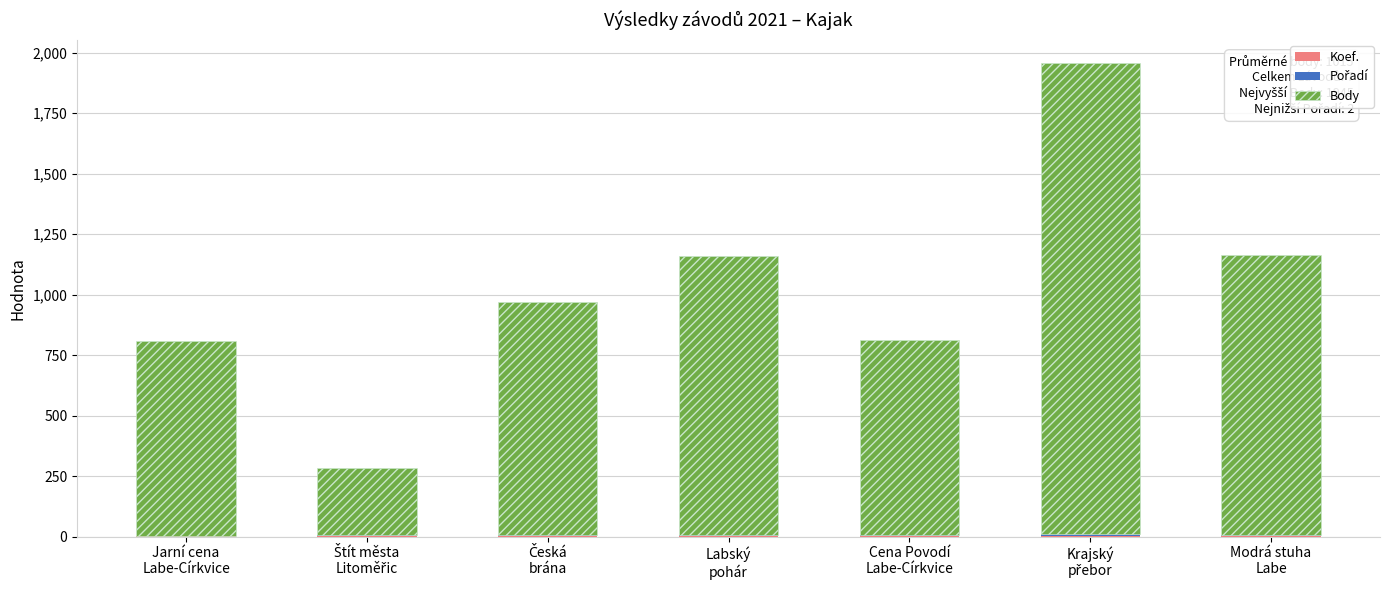

Rank the categories by Pořadí value from highest to lowest.

Krajský
přebor, Cena Povodí
Labe-Církvice, Česká
brána, Štít města
Litoměřic, Modrá stuha
Labe, Labský
pohár, Jarní cena
Labe-Církvice